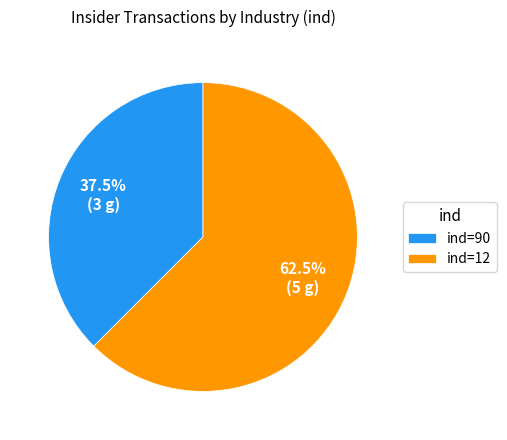

To the nearest percent, what is the difference between the largest and smallest slice percentages?

25%